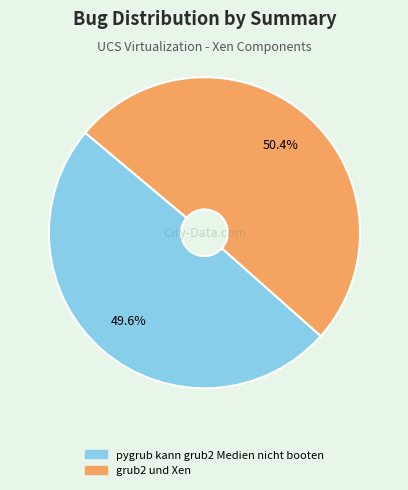

To the nearest percent, what portion does grub2 und Xen represent?

50%